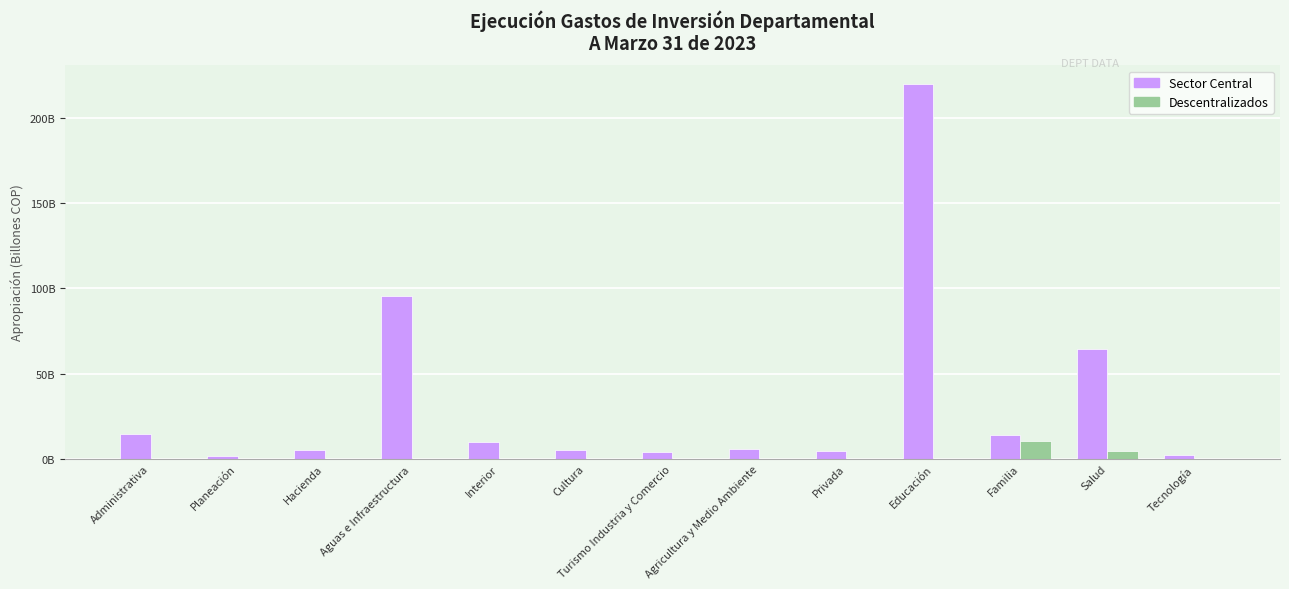

The Sector Central series shows 4.9 at Cultura. True or false?

True